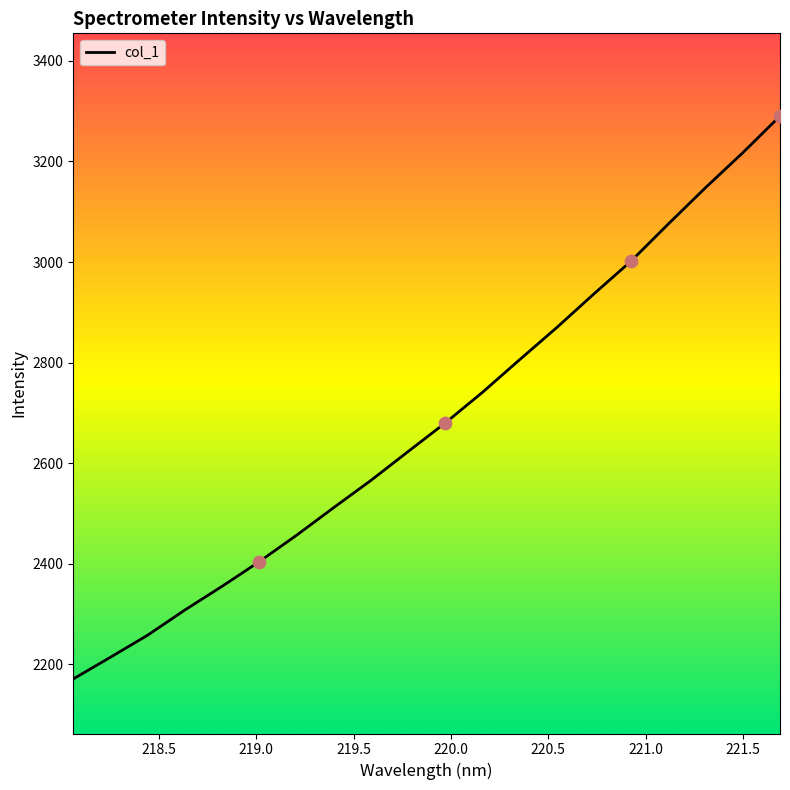

What is the greatest value displayed?

3290.4